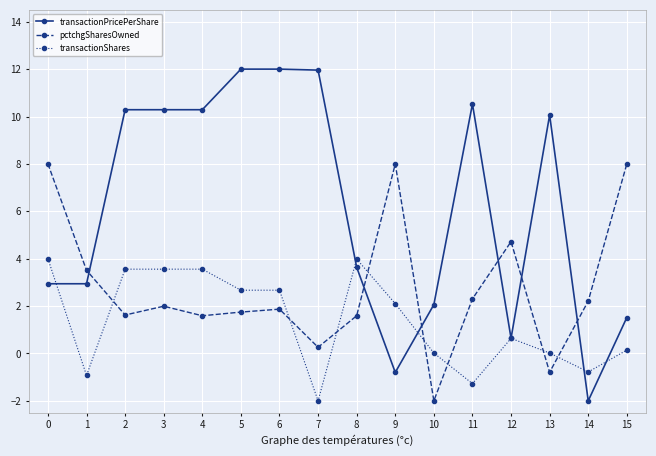

Which series has the widest spread of values?

transactionPricePerShare